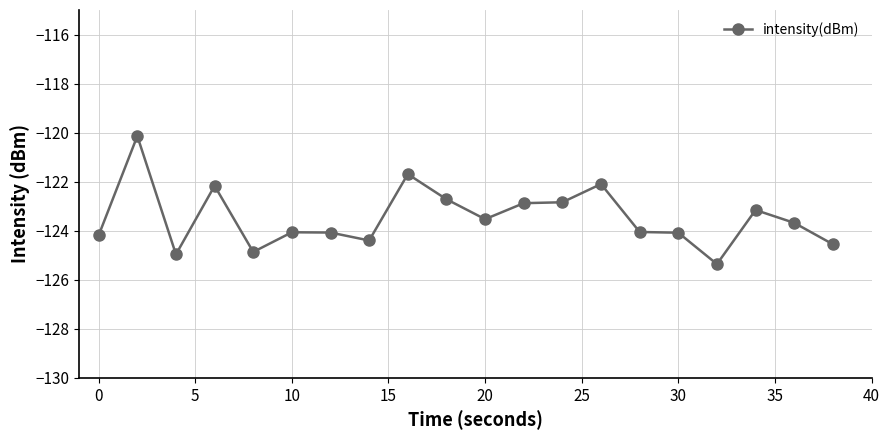

What is the minimum value shown in the chart?

-125.4